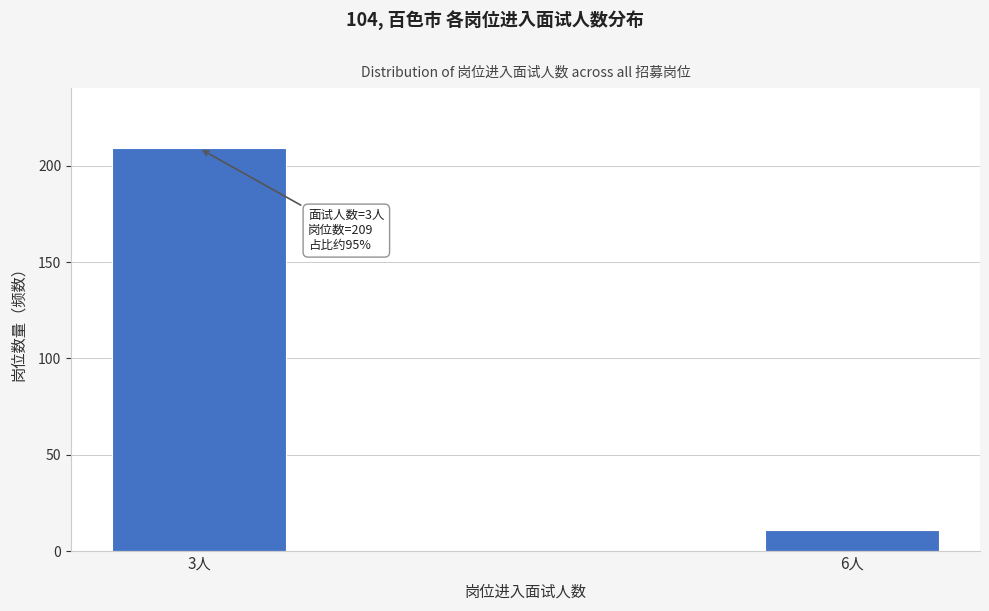

Reading right to left, list all the values displayed in this chart.

11	209